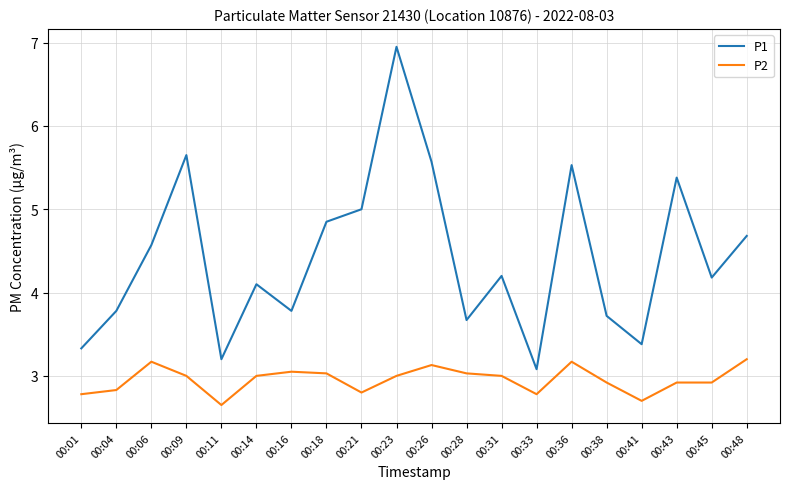

Does the chart have visible grid lines?

Yes